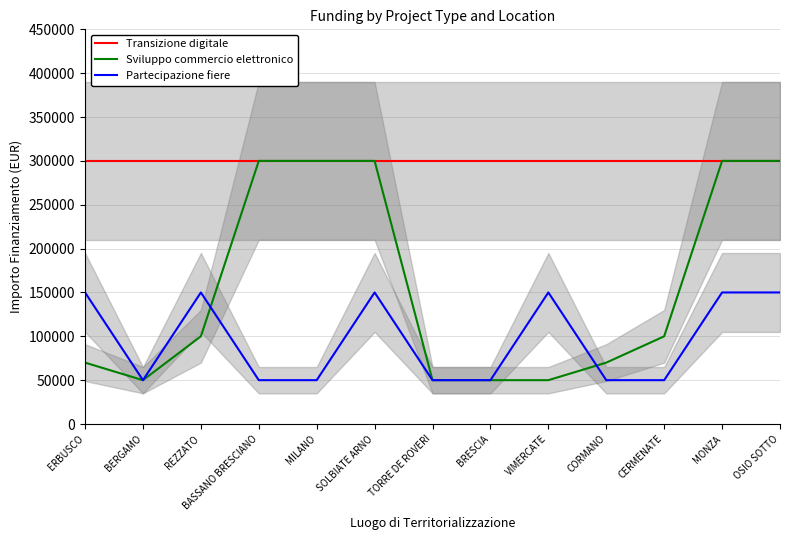

In Sviluppo commercio elettronico, how many points are lower than both neighbors (excluding endpoints)?

1